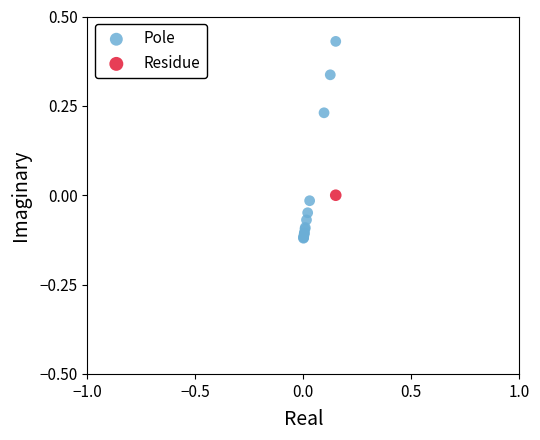

What are all the series names shown in the legend?

Pole, Residue